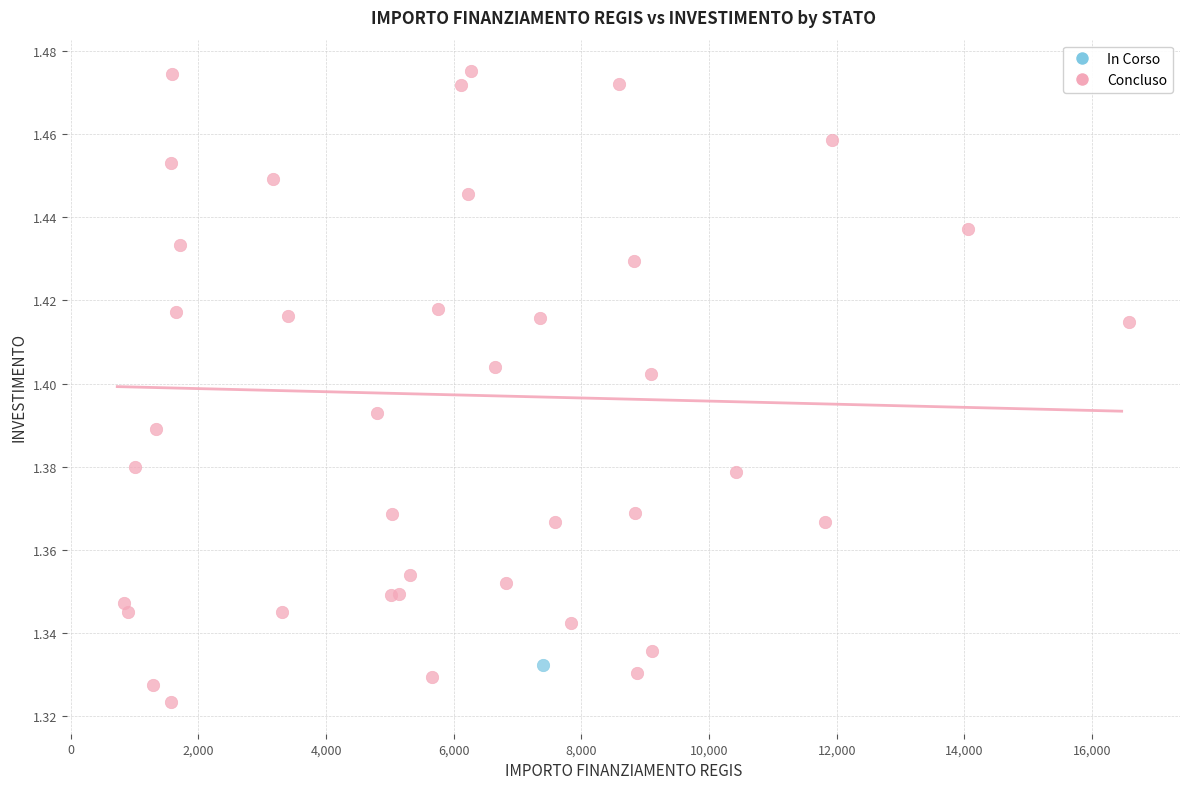

What are all the series names shown in the legend?

In Corso, Concluso